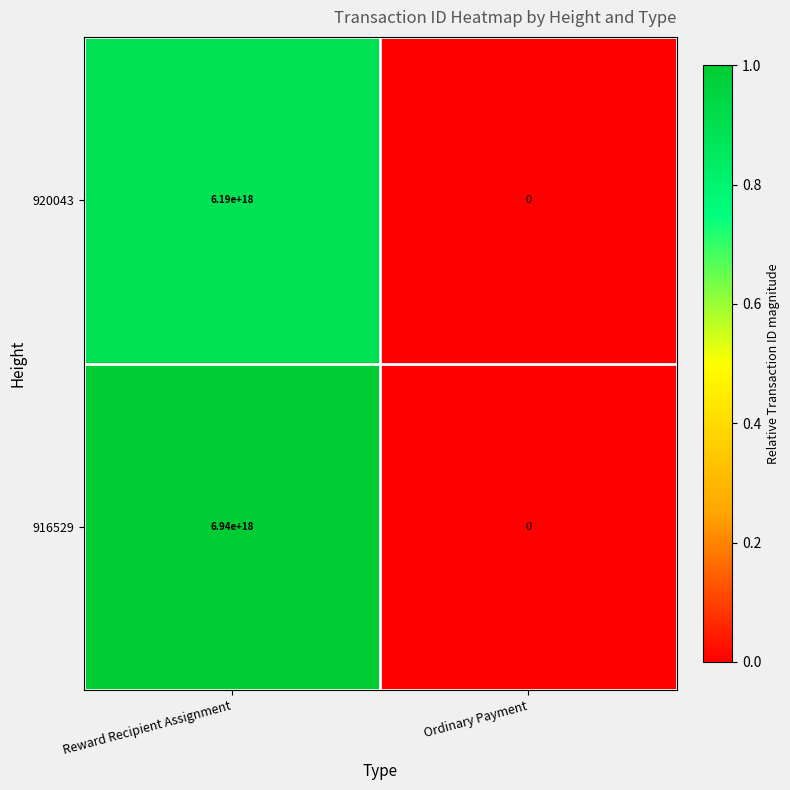

At Reward Recipient Assignment, list the series in order from largest to smallest.

916529, 920043